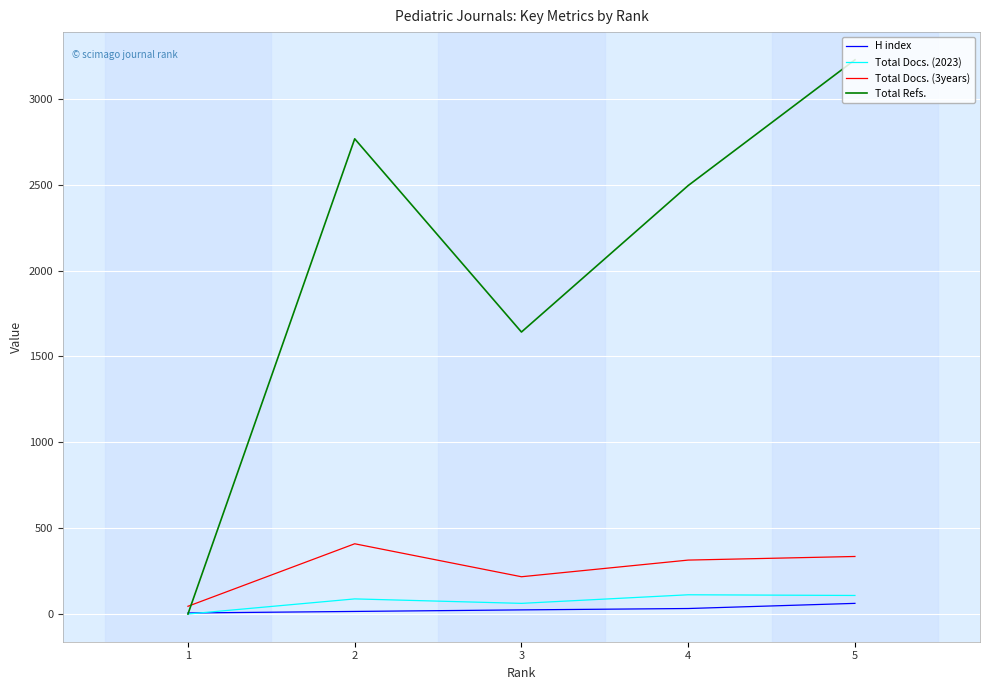

At which category does the chart reach its peak across all series?

5